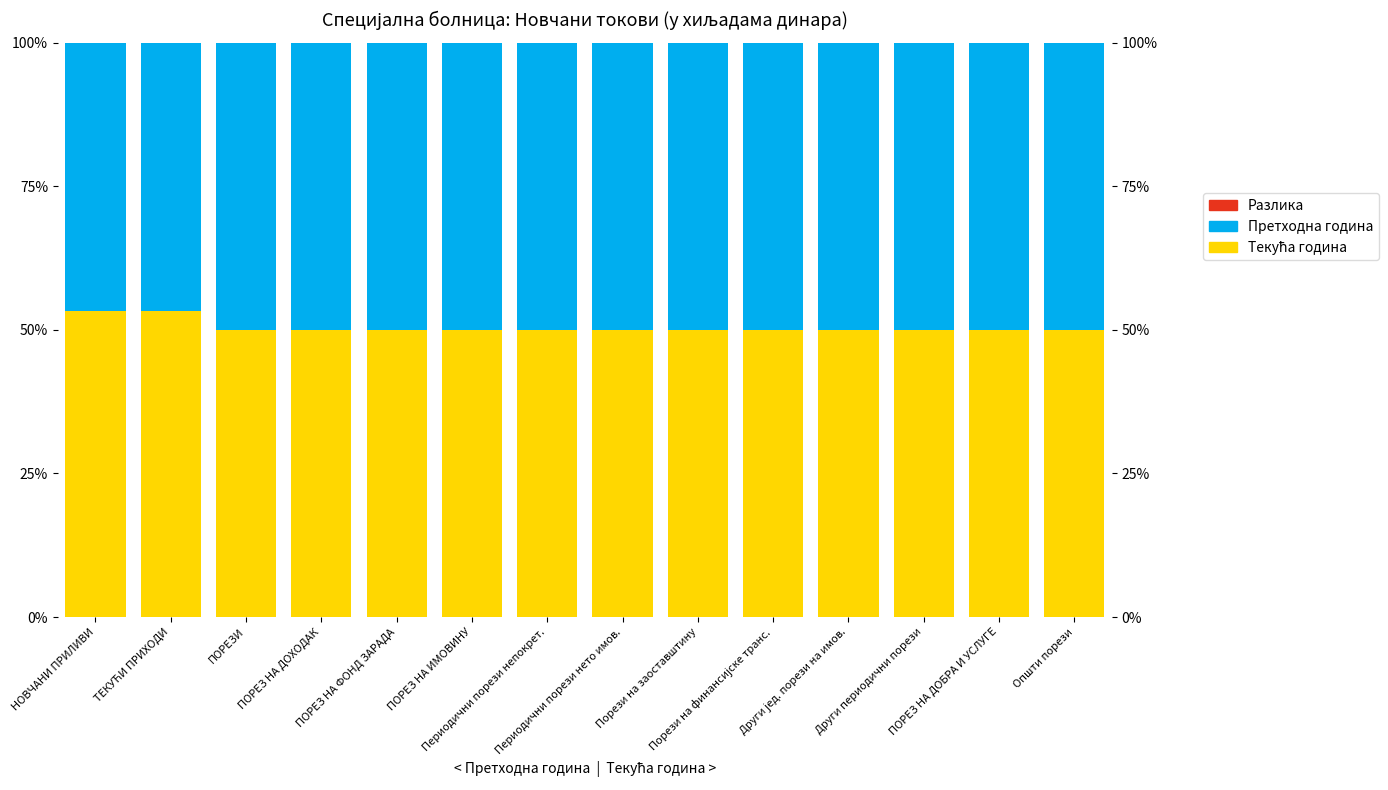

Which series has the largest total across all categories?

Текућа година